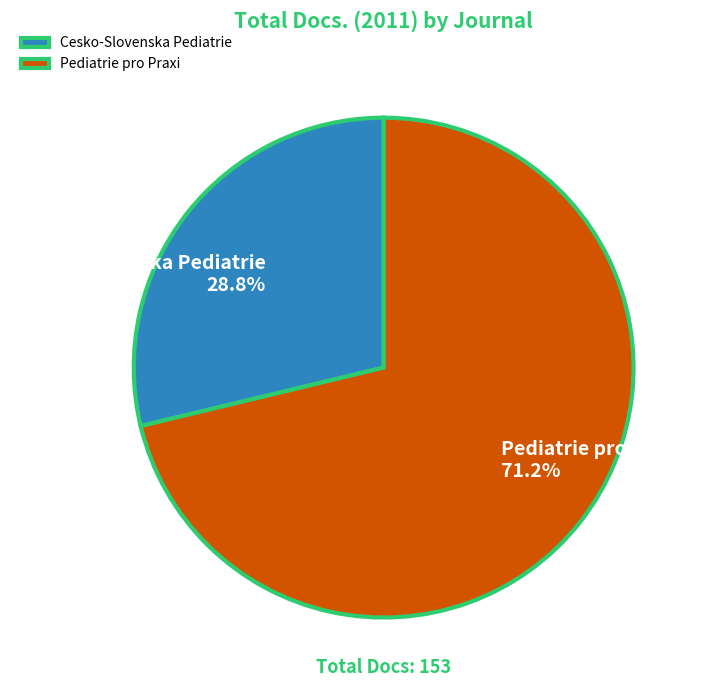

Which category accounts for the majority?

Pediatrie pro Praxi